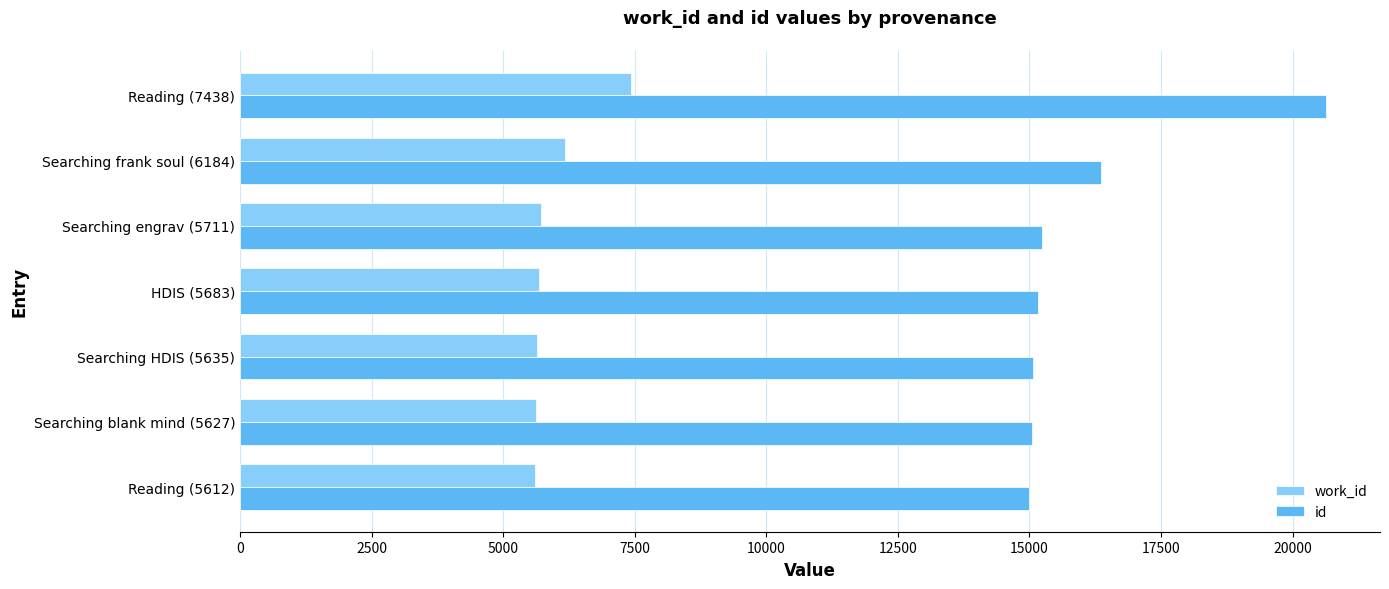

Where is work_id nearest to the value 6525?

Searching frank soul (6184)